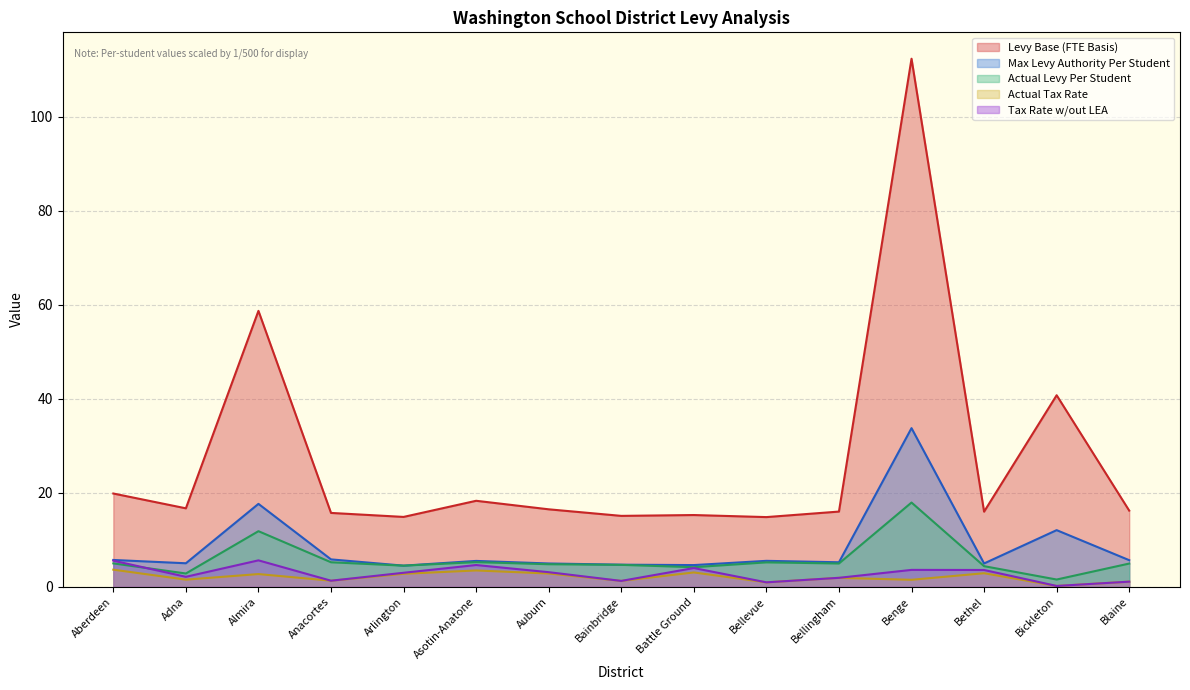

What is the label of the 5th point from the left?

Arlington